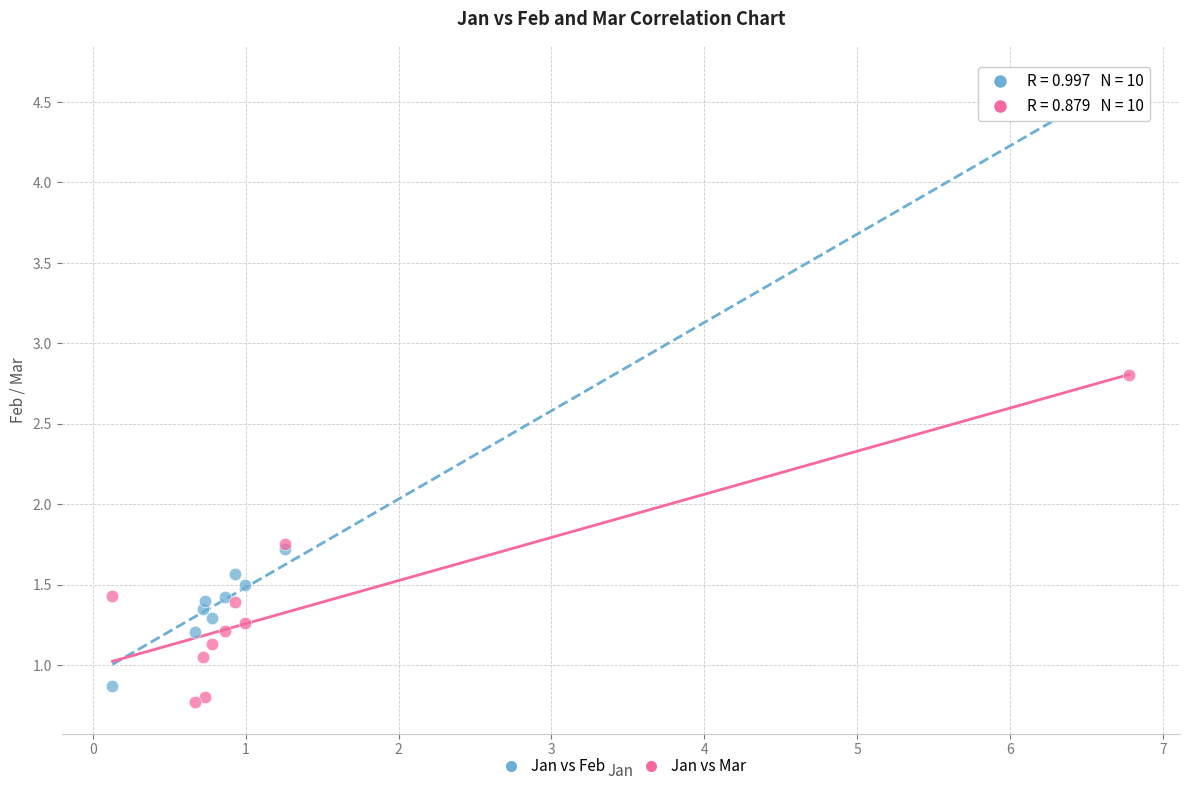

Which series has the largest Y range (max minus min)?

Jan vs Feb